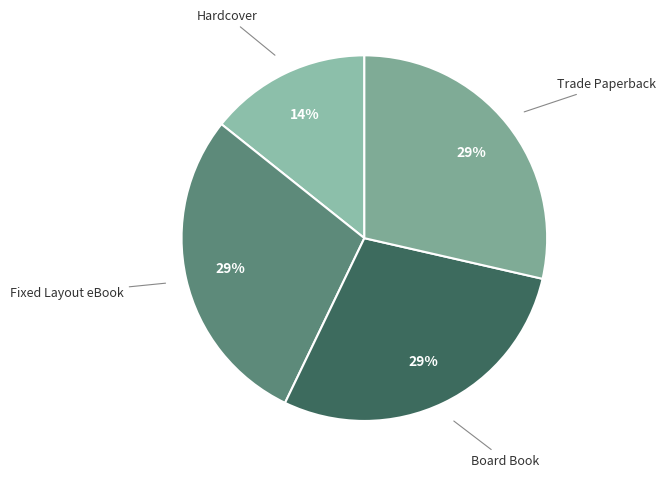

Count the number of slices in the pie.

4